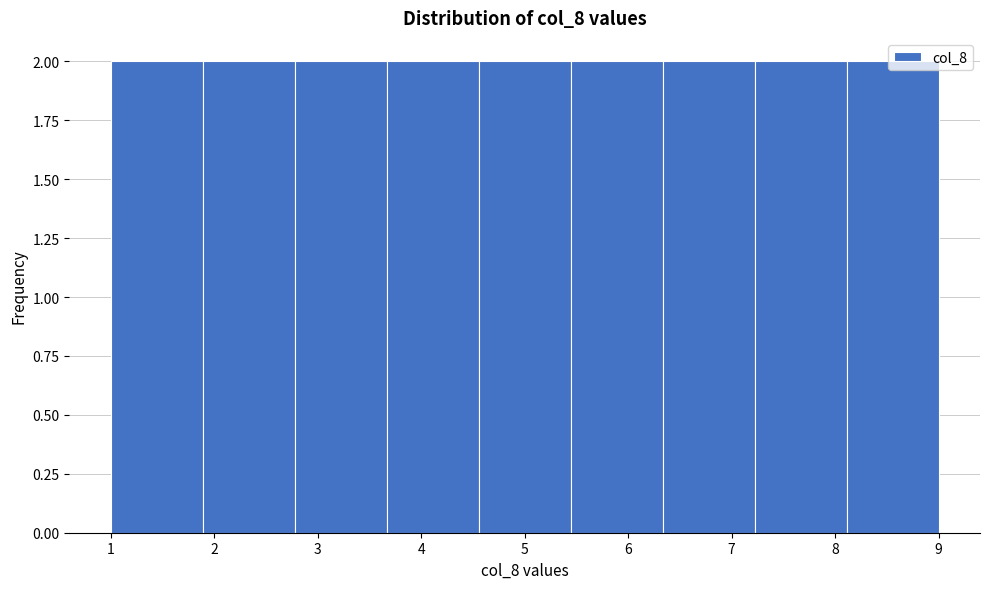

Reading left to right, list every bar in this chart as the range it spans on the x-axis followed by its height. Neither the bar edges nor the heights are printed on the chart, so give them approximately, as read against the axes.

1.0 to 1.9: 2
1.9 to 2.8: 2
2.8 to 3.7: 2
3.7 to 4.6: 2
4.6 to 5.4: 2
5.4 to 6.3: 2
6.3 to 7.2: 2
7.2 to 8.1: 2
8.1 to 9.0: 2